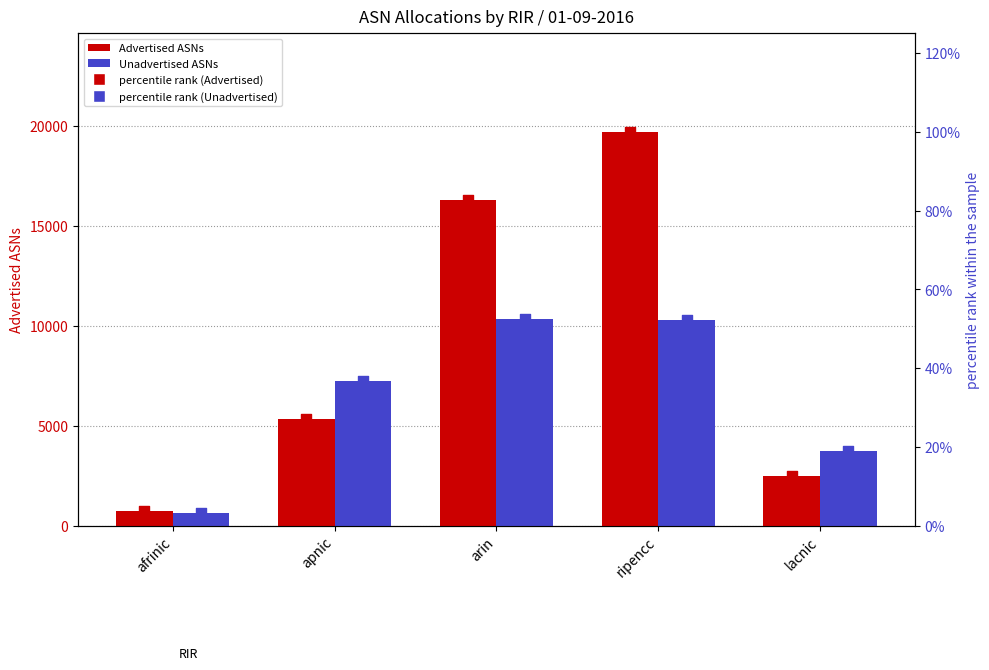

At how many categories does at least one series exceed 5169?

3